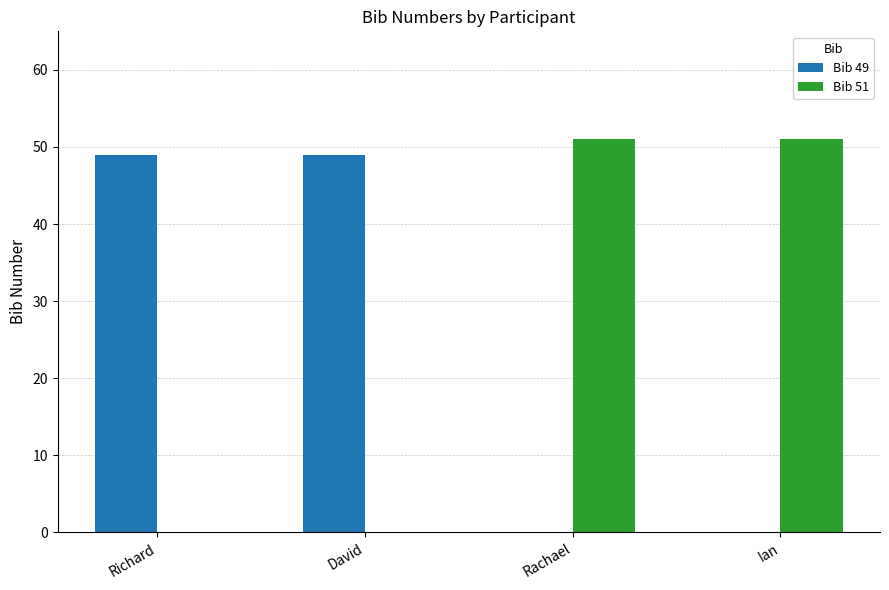

What is the total value across all series at Ian?

51